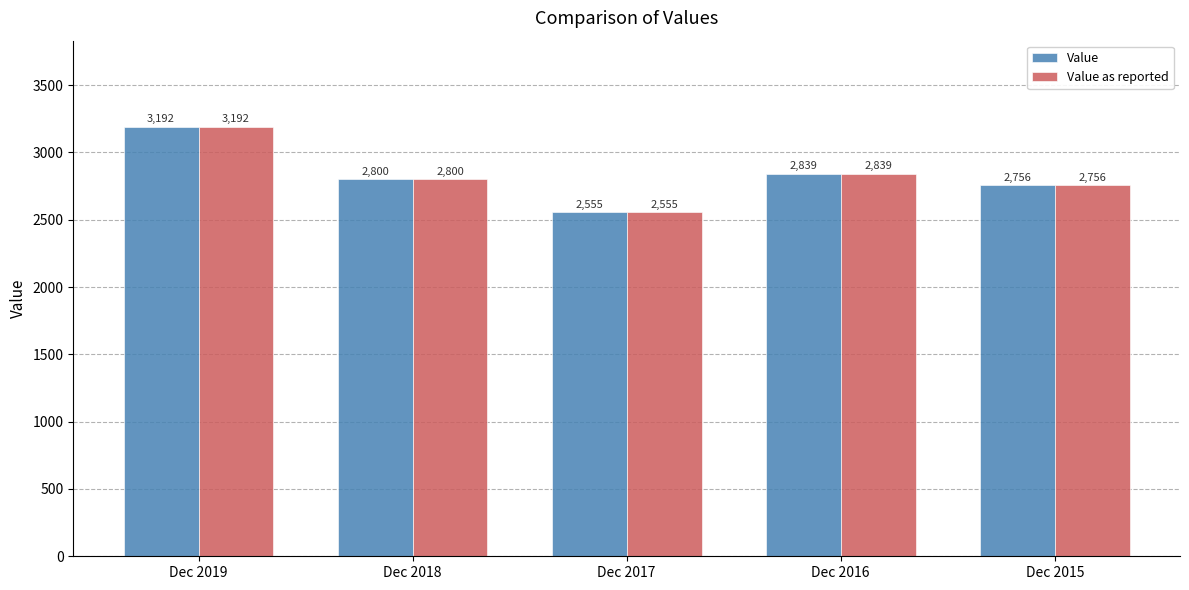

Is it true that Value equals 2756 at Dec 2015?

True